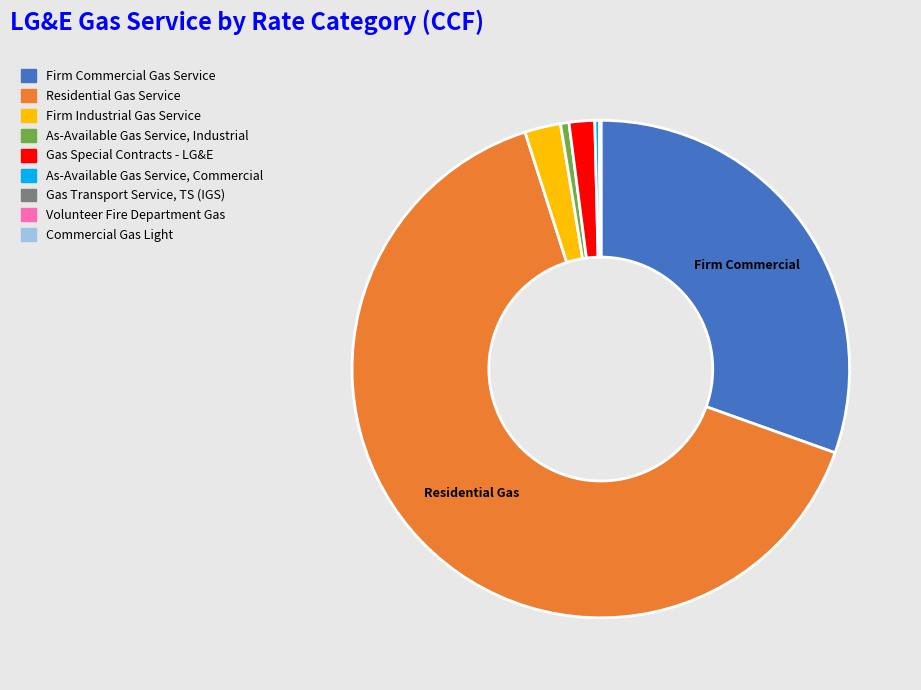

Which has a higher value, Firm Commercial Gas Service or As-Available Gas Service, Industrial?

Firm Commercial Gas Service